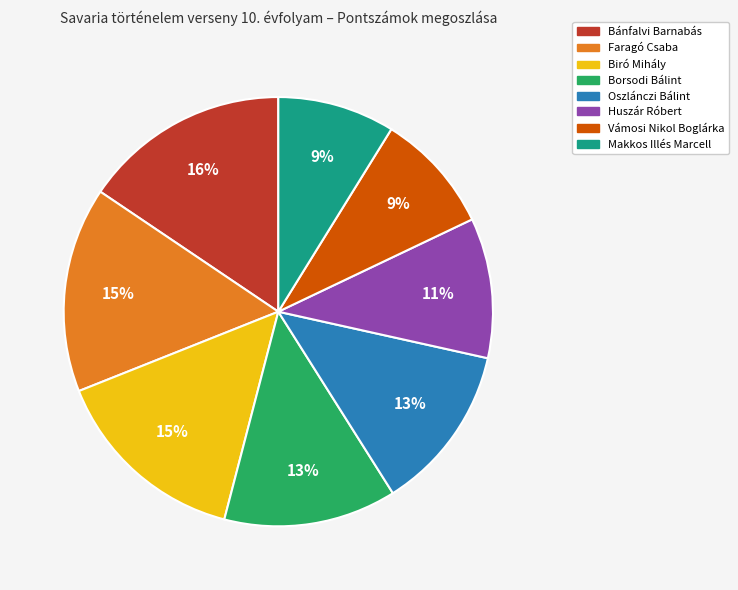

Do Huszár Róbert and Oszlánczi Bálint together represent more than half of the pie?

No